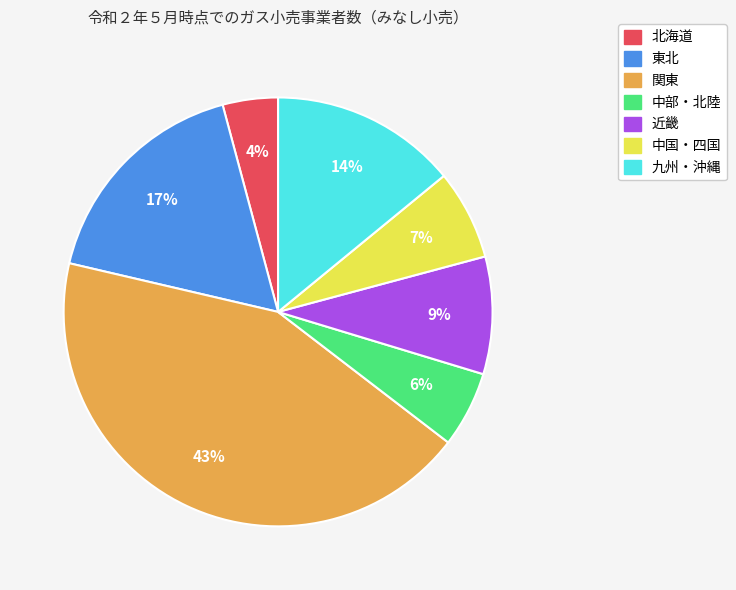

Is there any slice that represents more than half of the pie?

No